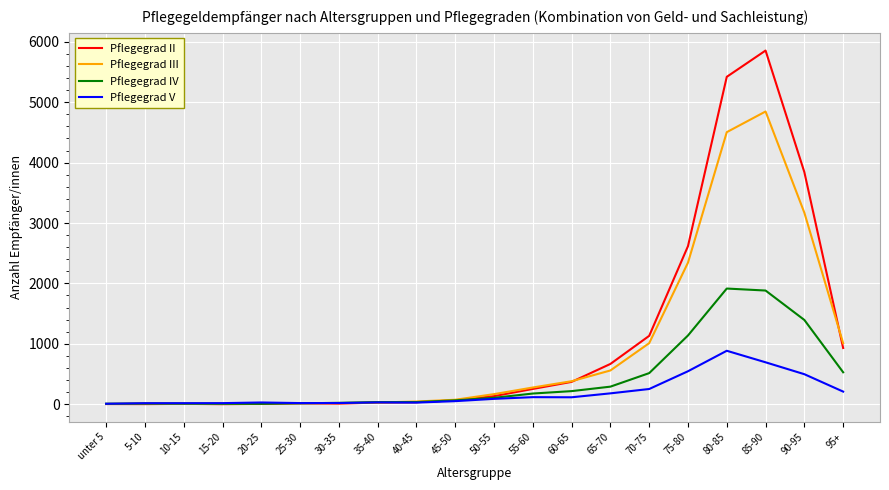

How many distinct data groups are displayed?

4